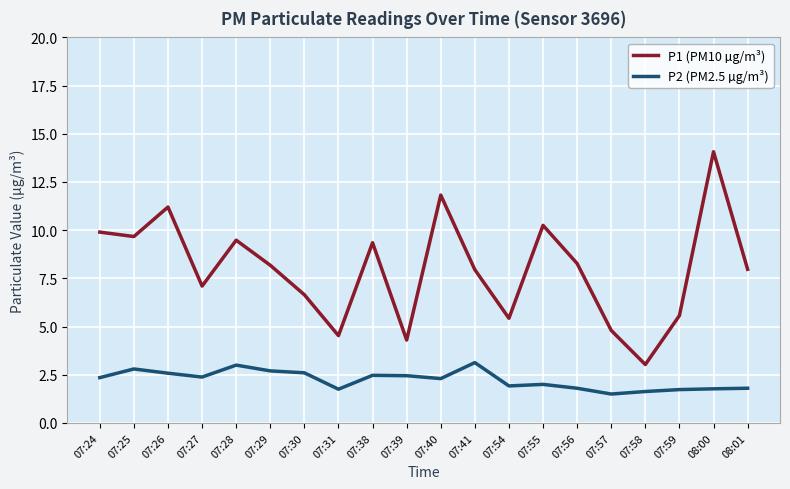

What is the greatest value displayed?

14.1